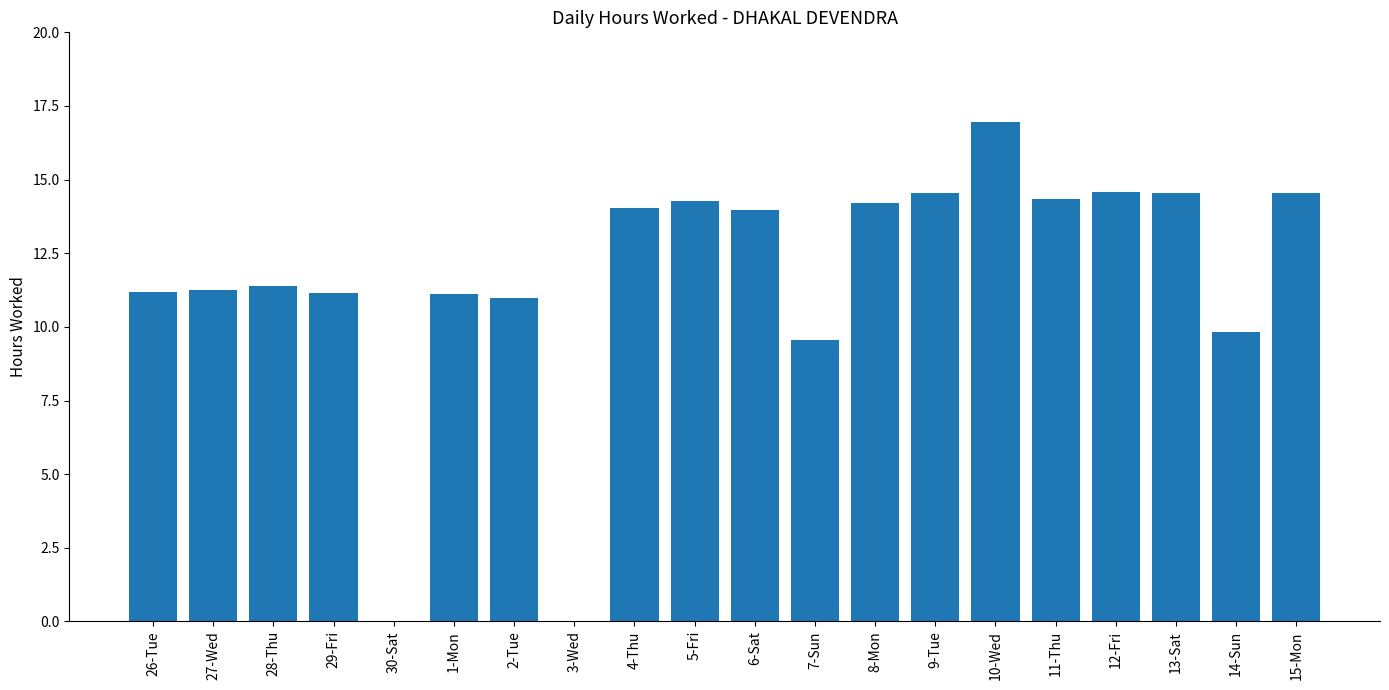

Between 8-Mon and 13-Sat, which is larger?

13-Sat